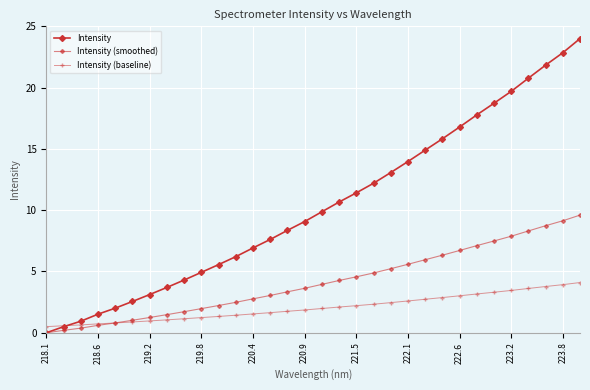

Count the number of categories in the chart.

32